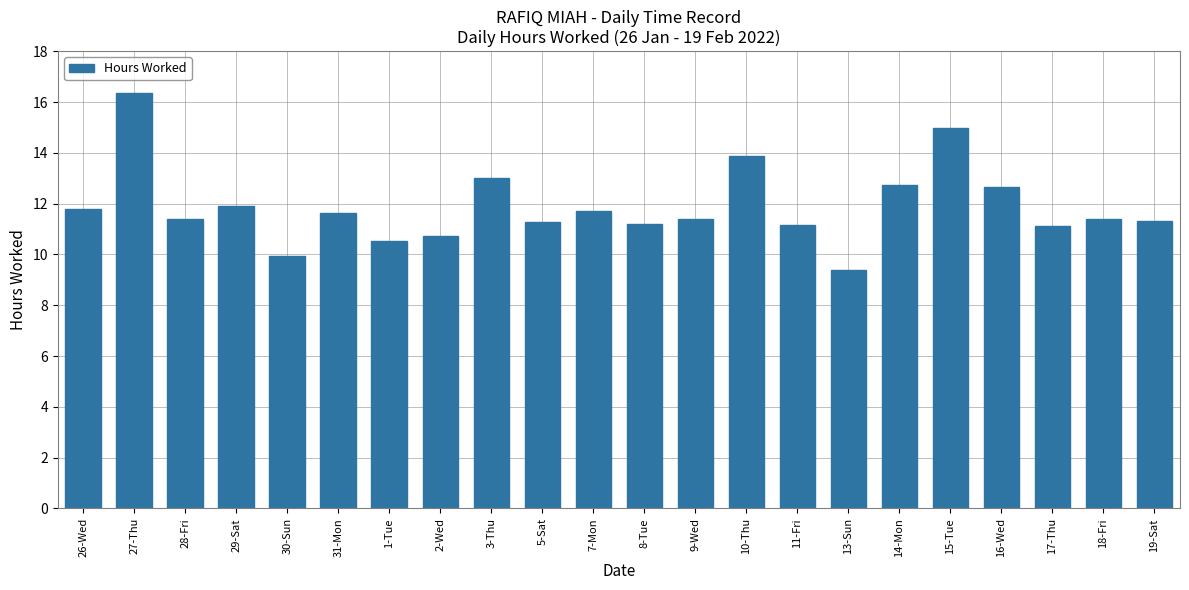

What is the approximate value at 29-Sat?

11.9